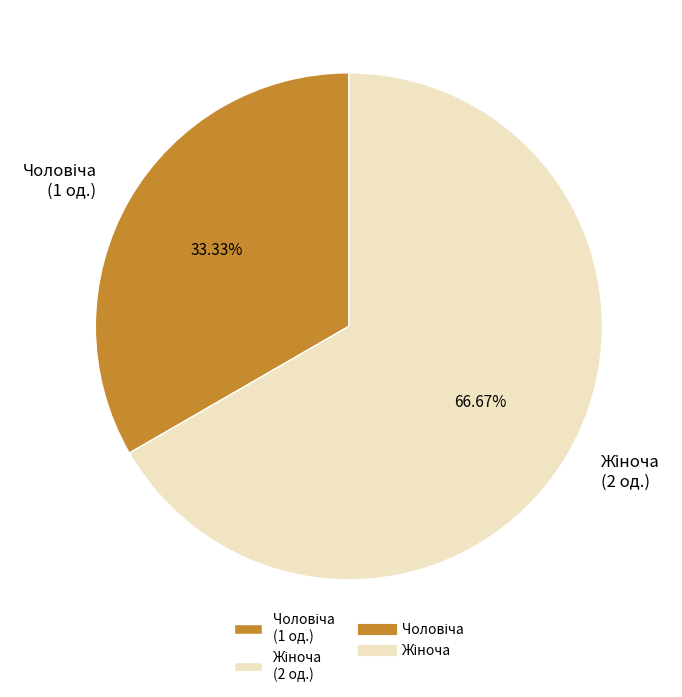

Is there any slice that represents more than half of the pie?

Yes